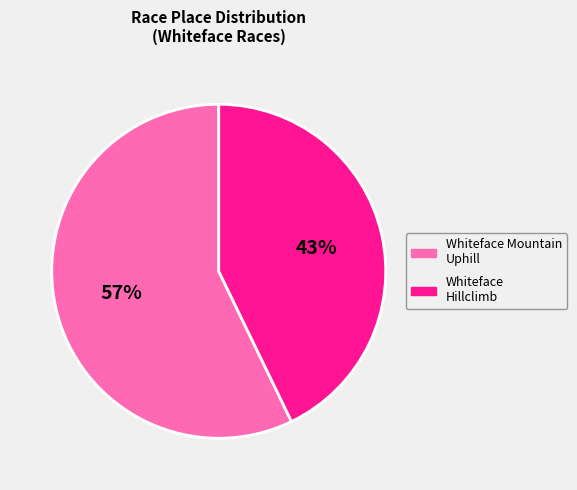

Is the sum of Whiteface Mountain Uphill Bike Race and Whiteface Hillclimb greater than half?

Yes